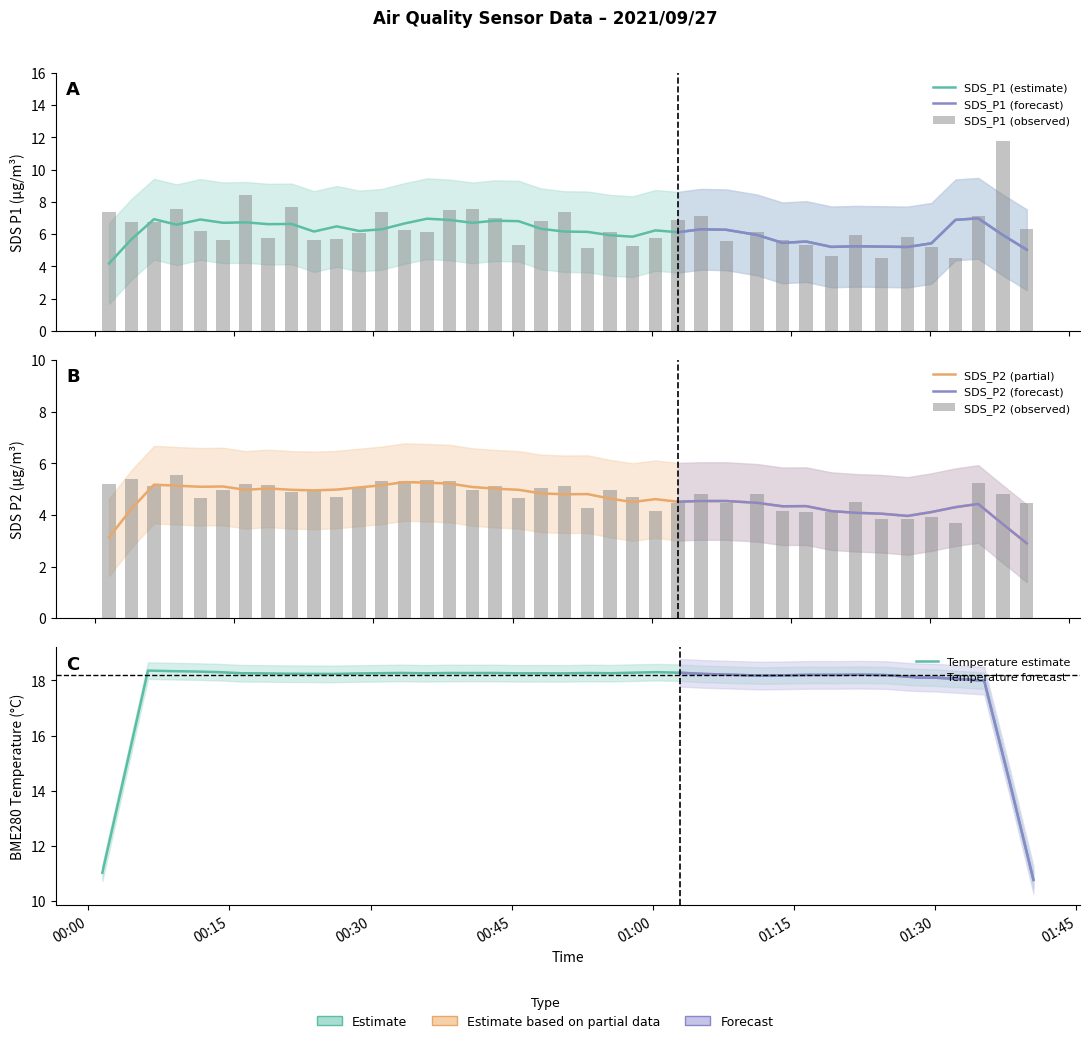

What is the spread (max minus min) of values at 2021/09/27 00:06:21?

1.7